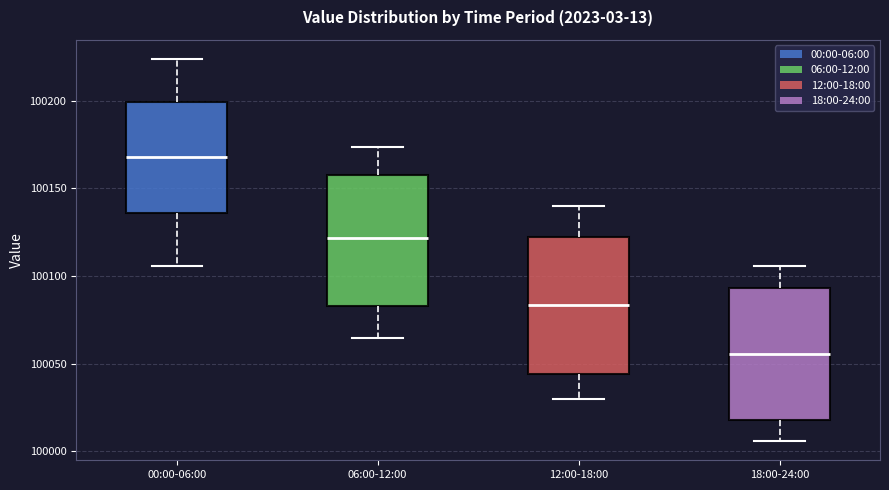

Reading left to right, transcribe this box plot: for each box, give where its median line is, the range the box spans, and where its two whiskers end, as read against the y-axis. The values are not printed on the chart, so give them approximately, as read against the axis.

00:00-06:00: median 100170, box 100135 to 100200, whiskers 100105 to 100225
06:00-12:00: median 100120, box 100085 to 100155, whiskers 100065 to 100175
12:00-18:00: median 100085, box 100045 to 100120, whiskers 100030 to 100140
18:00-24:00: median 100055, box 100020 to 100095, whiskers 100005 to 100105